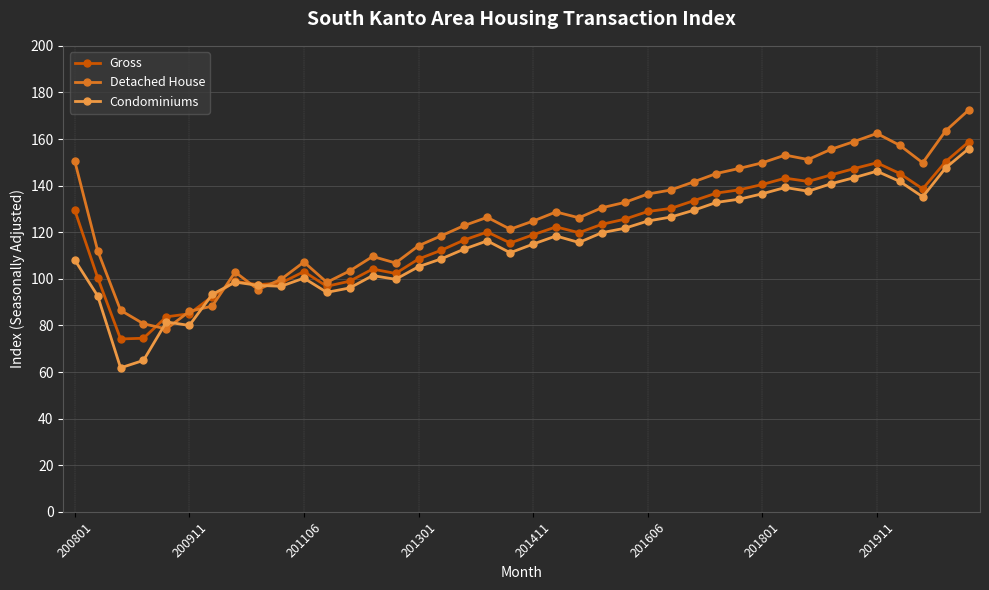

At how many categories does at least one series exceed 61?

40